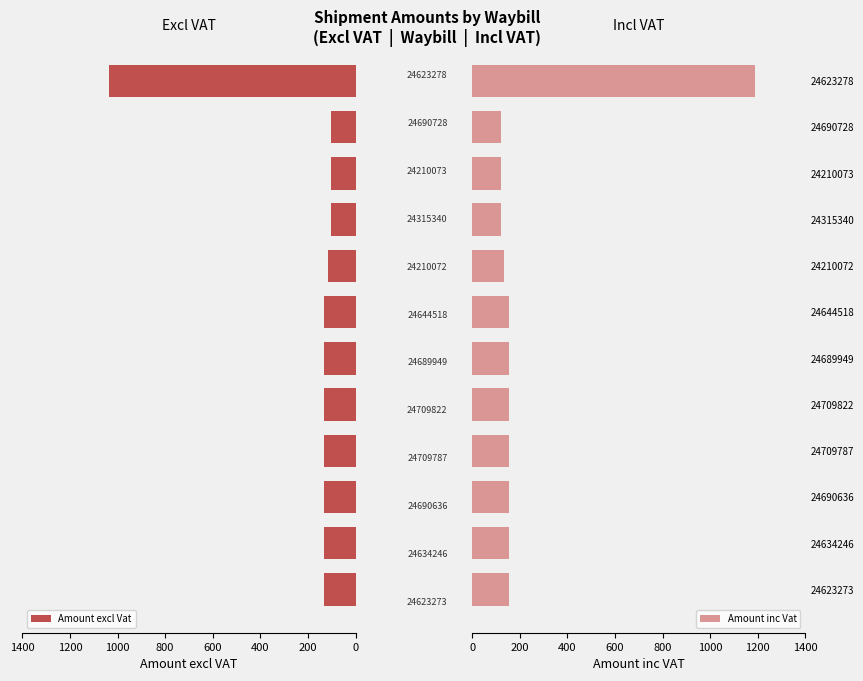

What is the difference between the maximum and minimum values in the Amount excl Vat series?

929.9